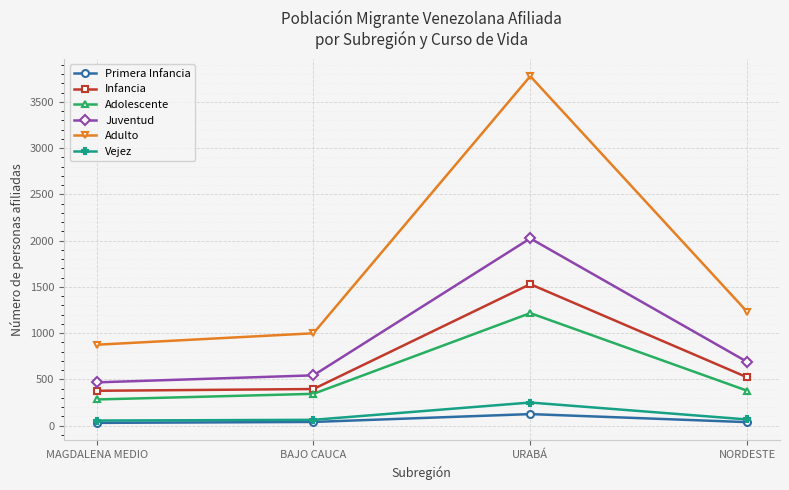

What is the sum of the Primera Infancia values at MAGDALENA MEDIO and NORDESTE?

68